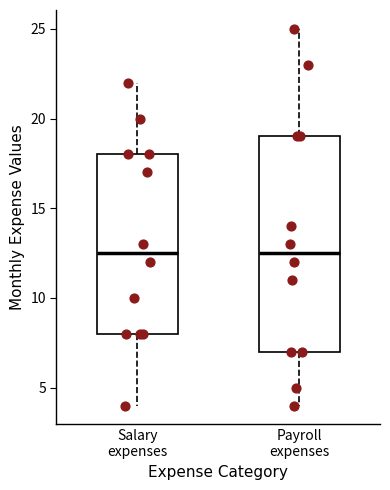

Reading left to right, read every box against the y-axis: the position of its median line, the range the box covers, and the ends of its whiskers. The values are not printed on the chart, so give them approximately, as read against the axis.

Salary expenses: median 12.5, box 8.0 to 18.0, whiskers 4.0 to 22.0
Payroll expenses: median 12.5, box 7.0 to 19.0, whiskers 4.0 to 25.0